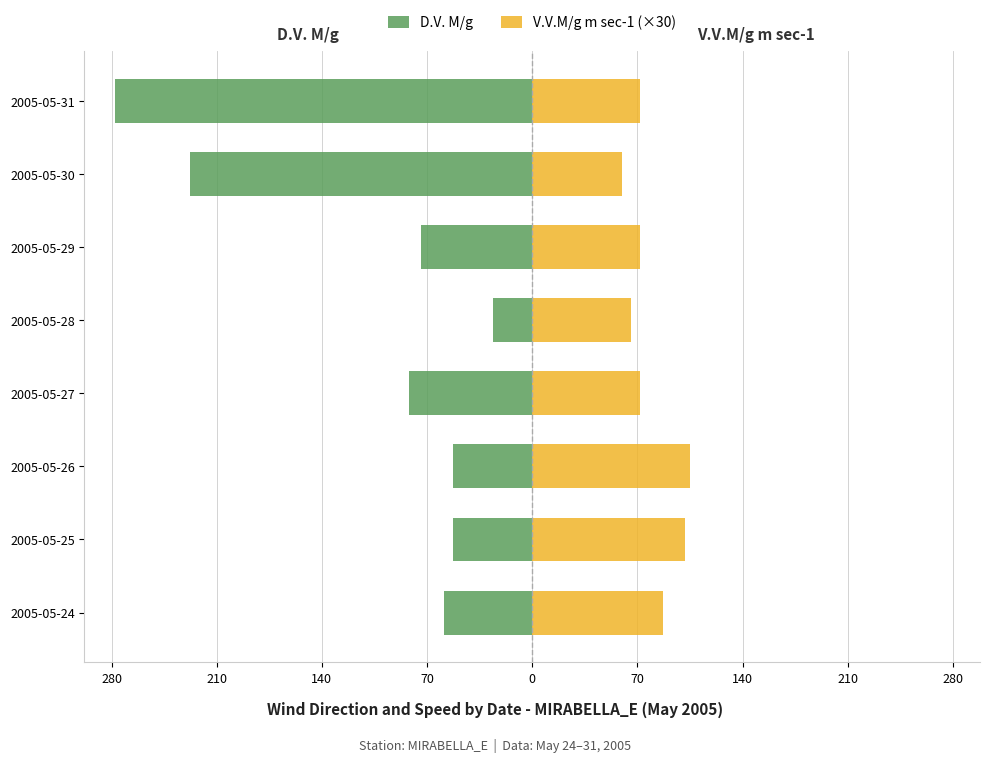

What is the difference between the maximum and minimum values in the V.V.M/g m sec-1 (×30) series?

45